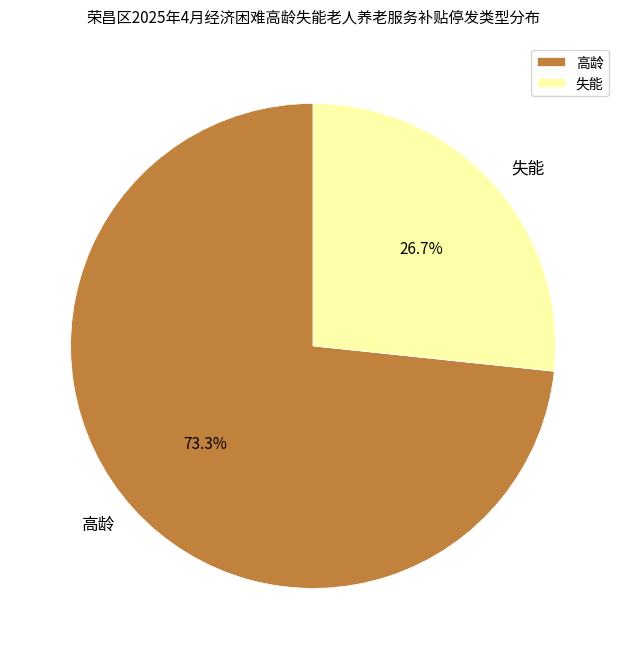

Does 失能 represent more than half of the total?

No